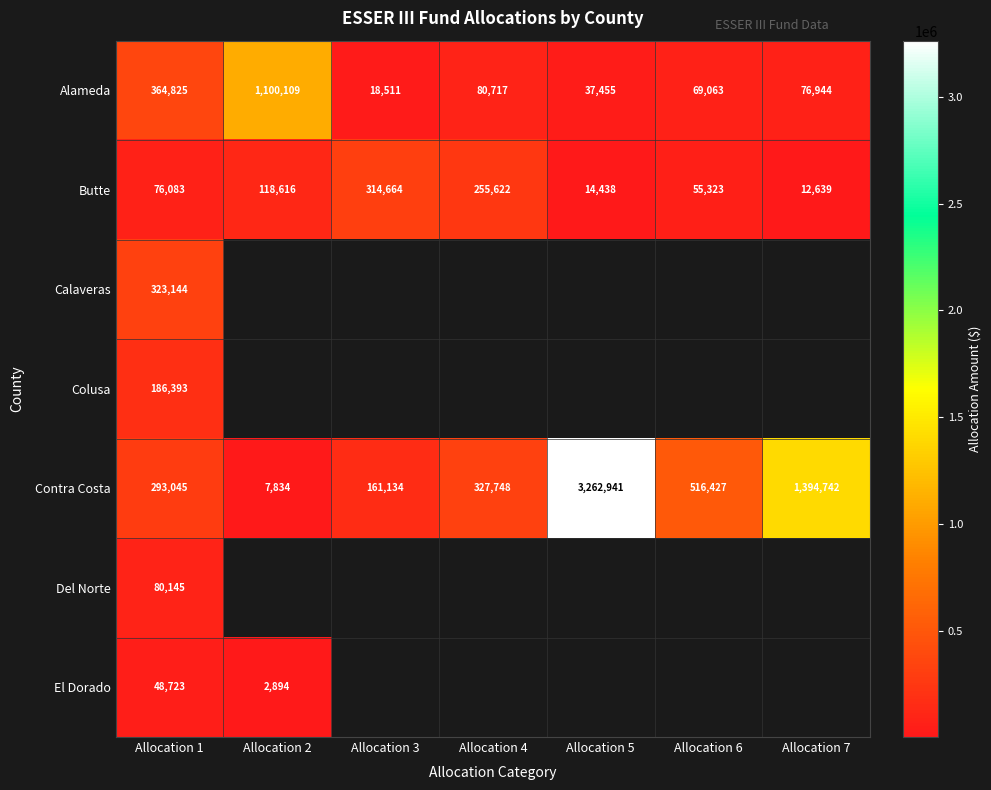

List the labels in order of Butte value, largest first.

Allocation 3, Allocation 4, Allocation 2, Allocation 1, Allocation 6, Allocation 5, Allocation 7